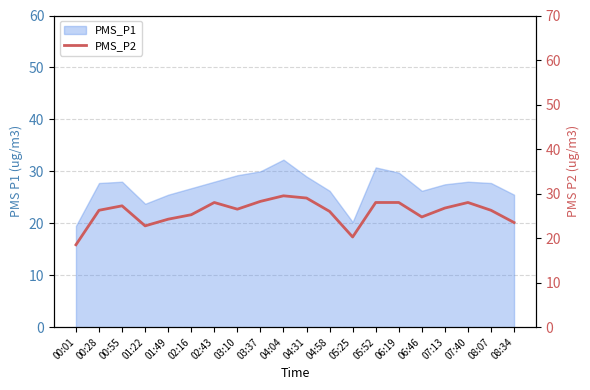

How many interior local peaks (higher than both neighbors) does the data have?

4